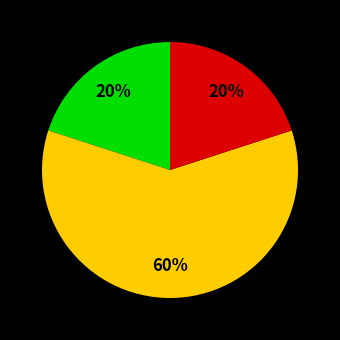

To the nearest percent, what is the average slice percentage?

33%